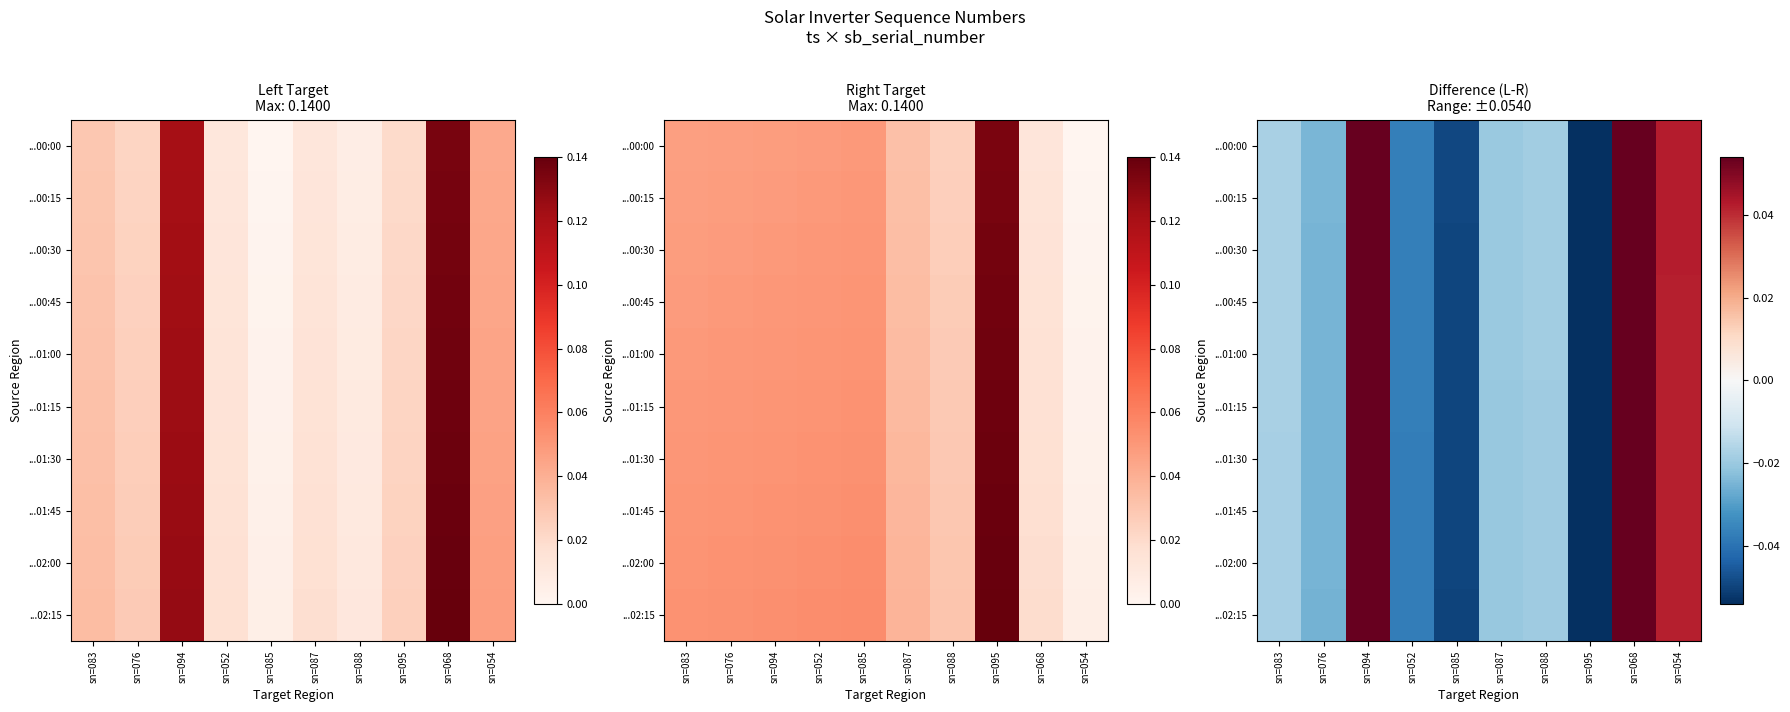

At which label does ...02:00 reach its minimum?

sn=095